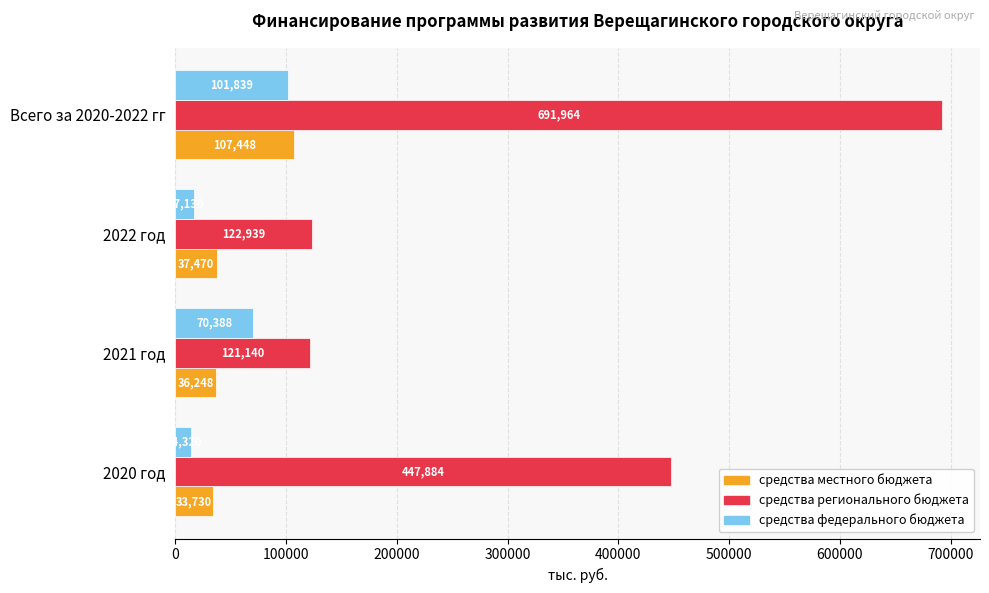

At which label does средства регионального бюджета reach its minimum?

2021 год